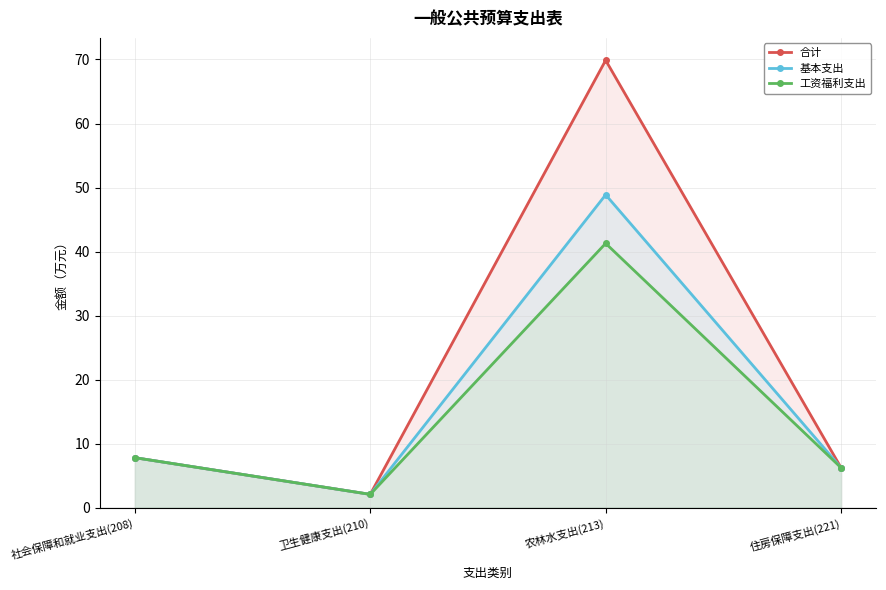

What is the sum of the 工资福利支出 values at 农林水支出(213) and 社会保障和就业支出(208)?

49.1